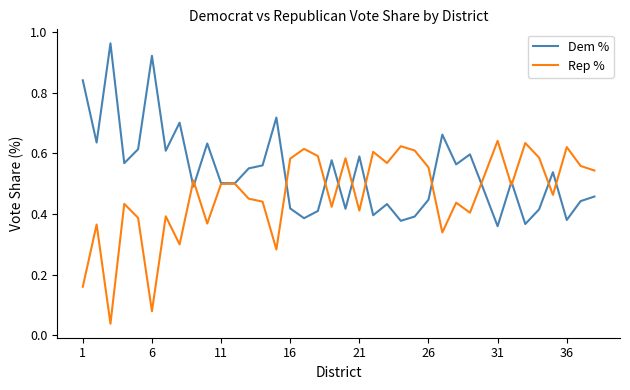

What are all the series names shown in the legend?

Dem %, Rep %